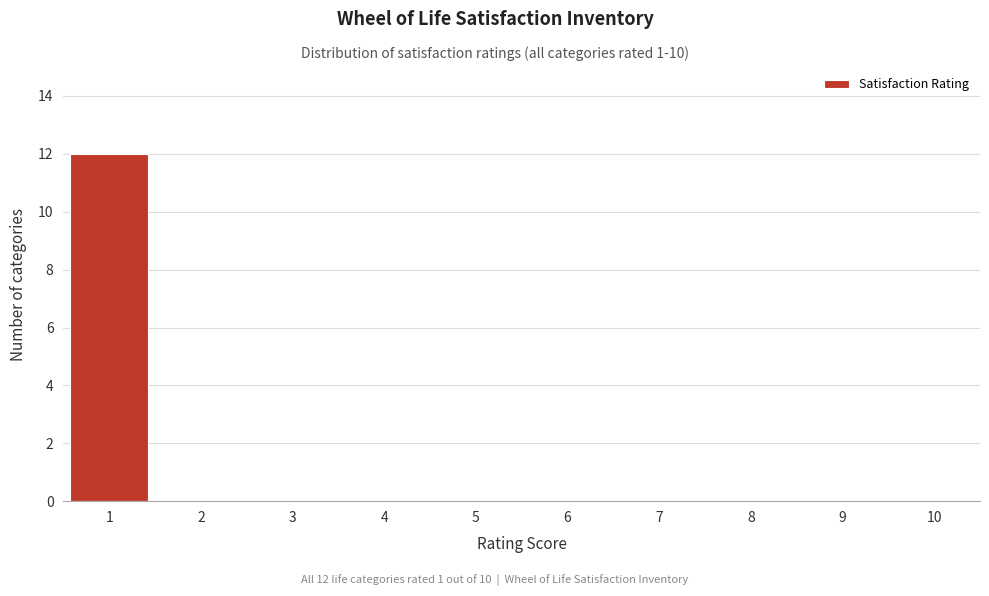

Which range on the x-axis has the tallest bar?

0.5 to 1.5